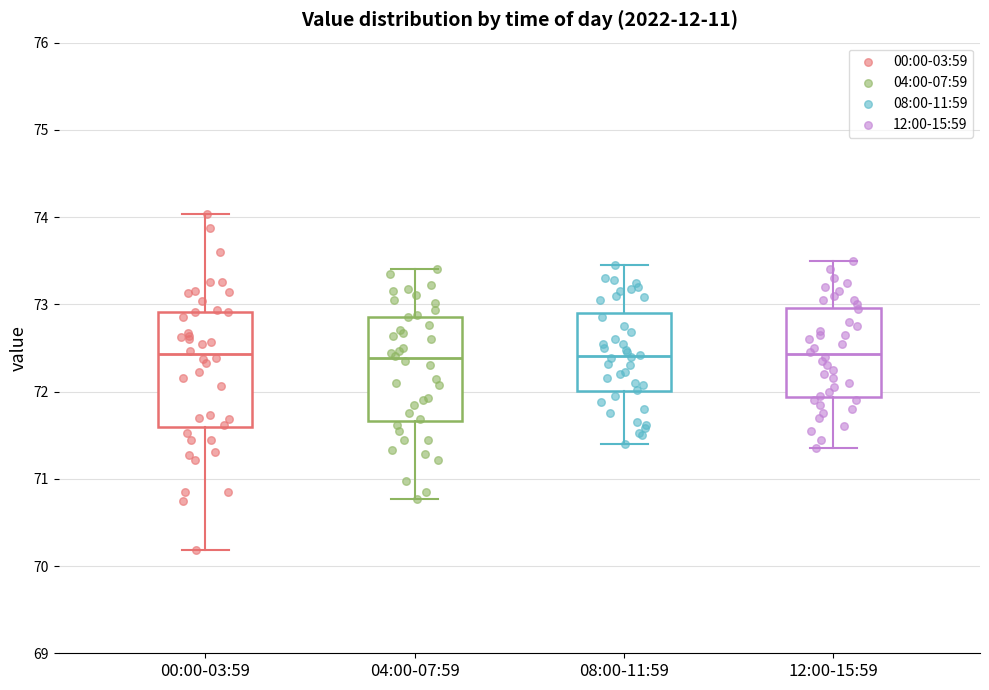

Reading left to right, read every box against the y-axis: the position of its median line, the range the box covers, and the ends of its whiskers. The values are not printed on the chart, so give them approximately, as read against the axis.

00:00-03:59: median 72.4, box 71.6 to 72.9, whiskers 70.2 to 74.0
04:00-07:59: median 72.4, box 71.7 to 72.9, whiskers 70.8 to 73.4
08:00-11:59: median 72.4, box 72.0 to 72.9, whiskers 71.4 to 73.5
12:00-15:59: median 72.4, box 71.9 to 73.0, whiskers 71.4 to 73.5